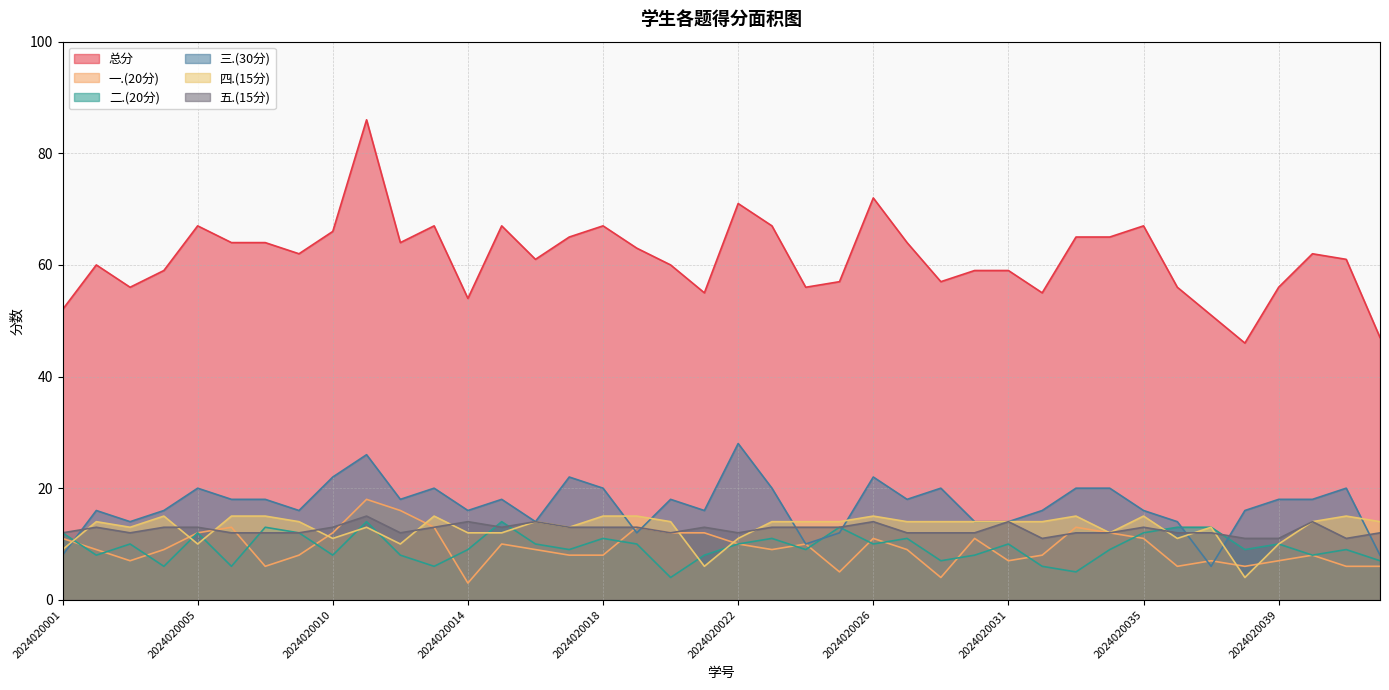

True or false: 三.(30分) has a value of 18 at 2024020019.

False